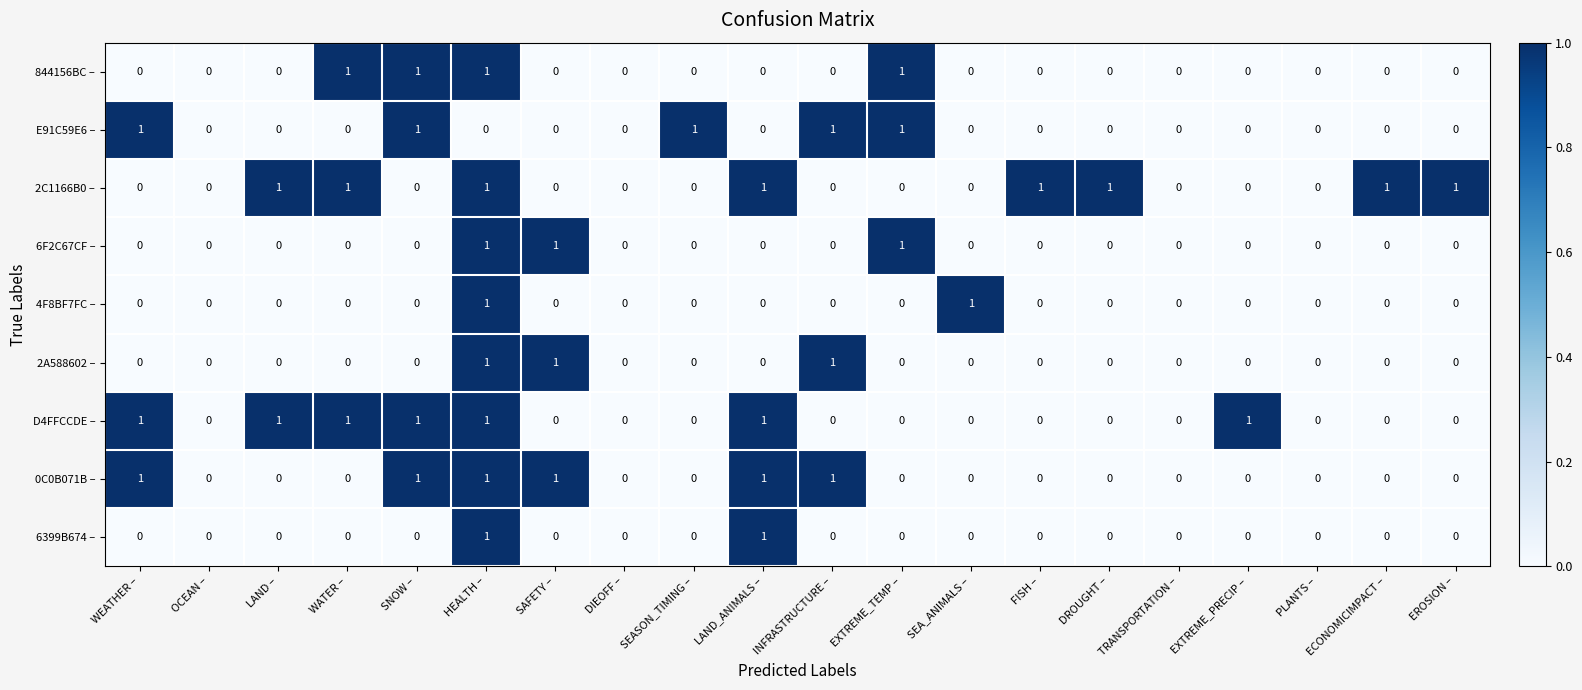

What is the sum of all 2A588602 – values?

3